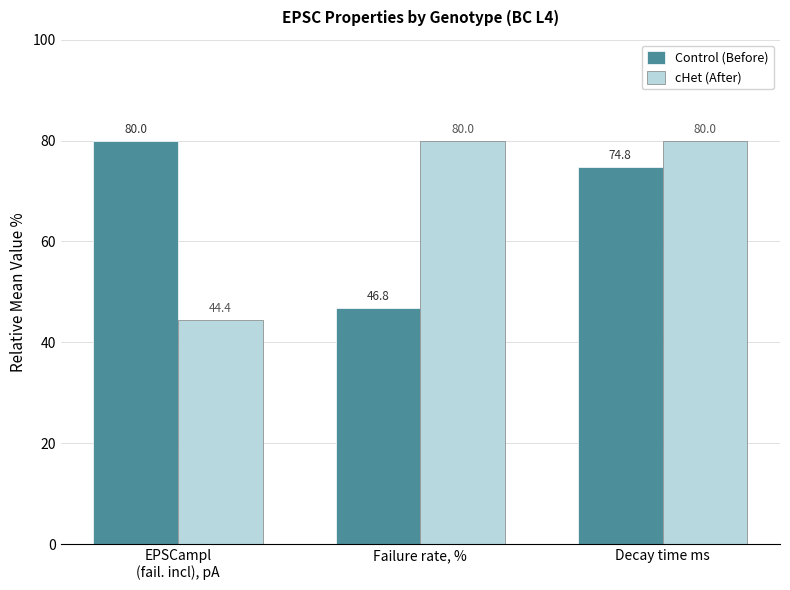

Is it true that Control (Before) equals 25.5 at EPSCampl
(fail. incl), pA?

False